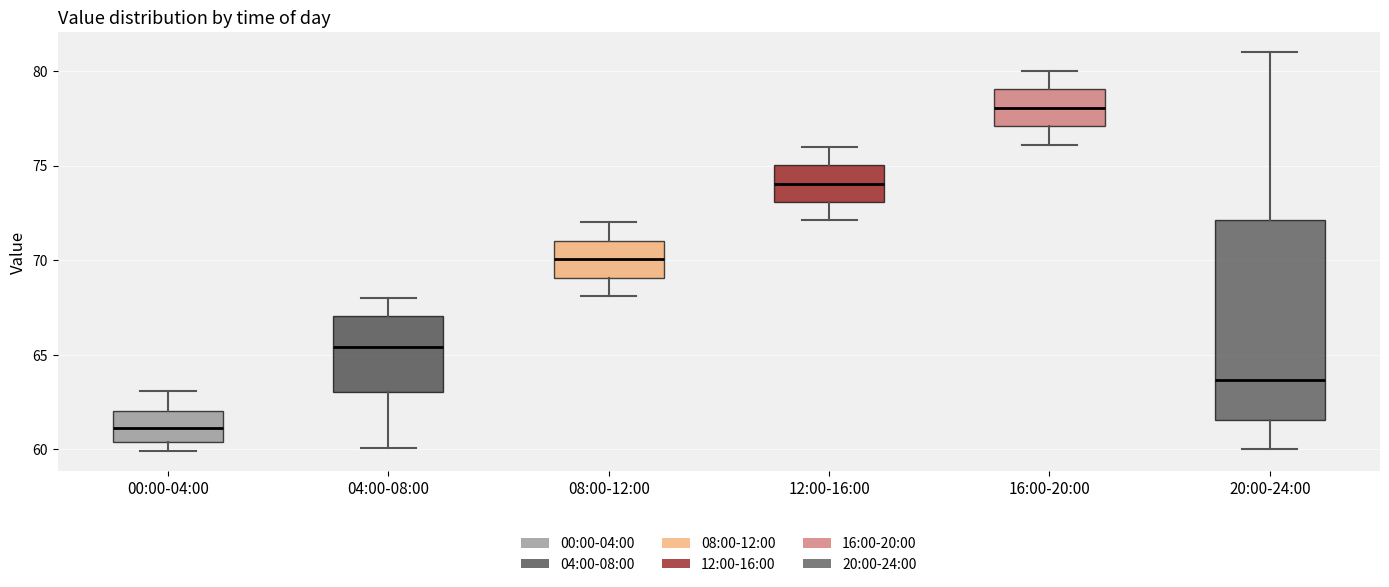

Which box's median line is the highest?

16:00-20:00